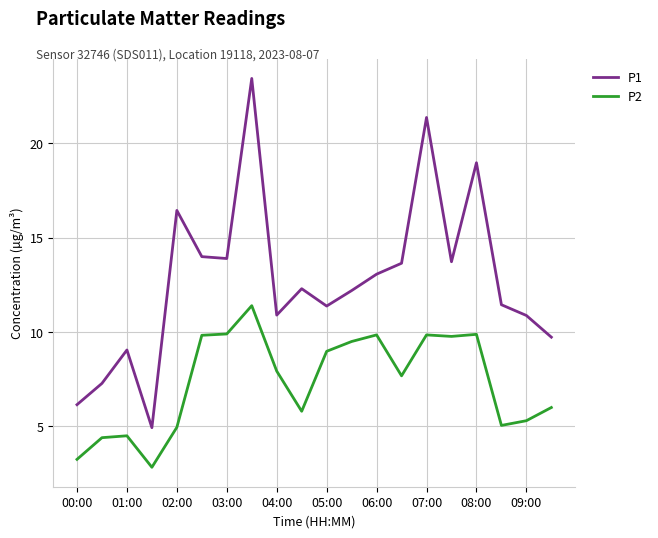

At how many categories does at least one series exceed 8?

17